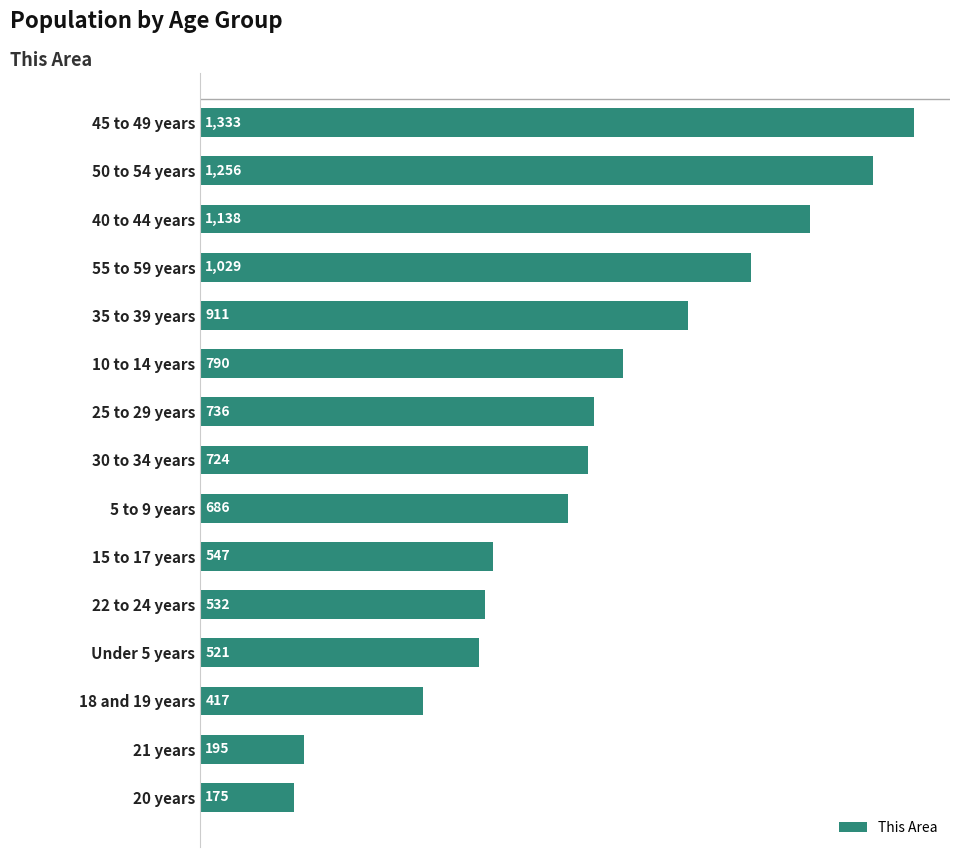

Rank the categories by value from highest to lowest.

45 to 49 years, 50 to 54 years, 40 to 44 years, 55 to 59 years, 35 to 39 years, 10 to 14 years, 25 to 29 years, 30 to 34 years, 5 to 9 years, 15 to 17 years, 22 to 24 years, Under 5 years, 18 and 19 years, 21 years, 20 years